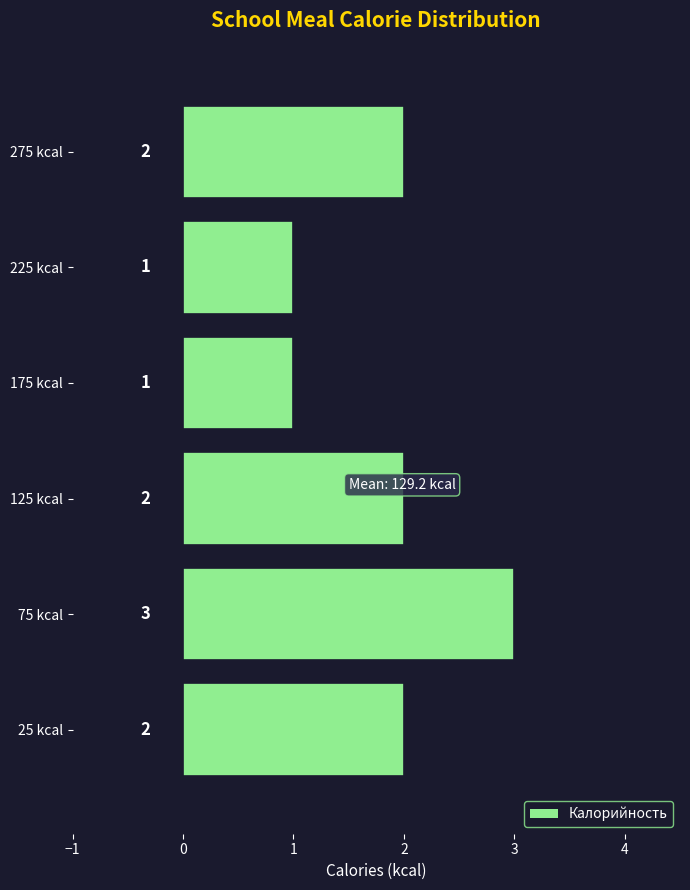

Reading bottom to top, transcribe this chart: for each bar, give the range it covers on the y-axis and its length.

0 to 50: 2
50 to 100: 3
100 to 150: 2
150 to 200: 1
200 to 250: 1
250 to 300: 2